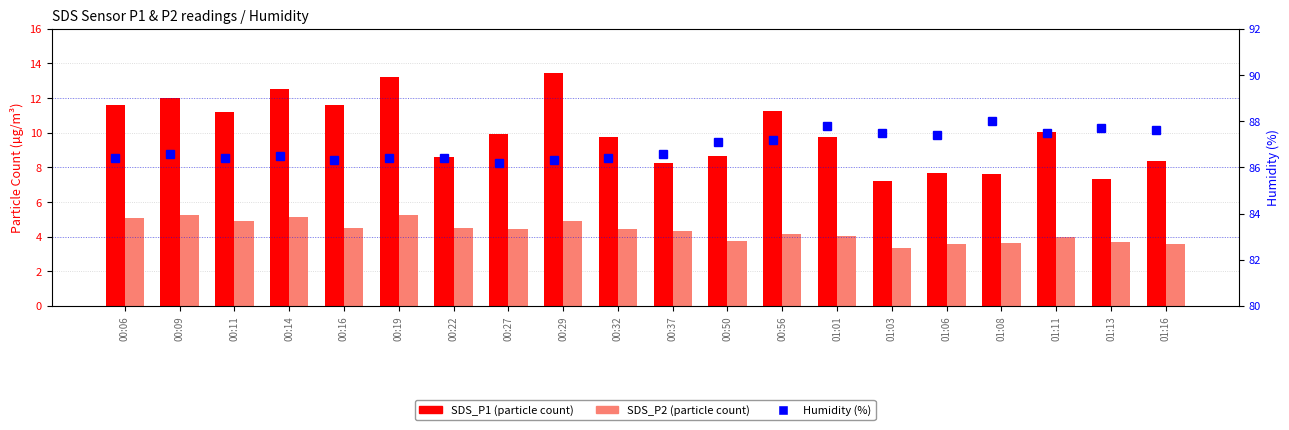

What is the difference between the highest and lowest values at 01:08?

84.3